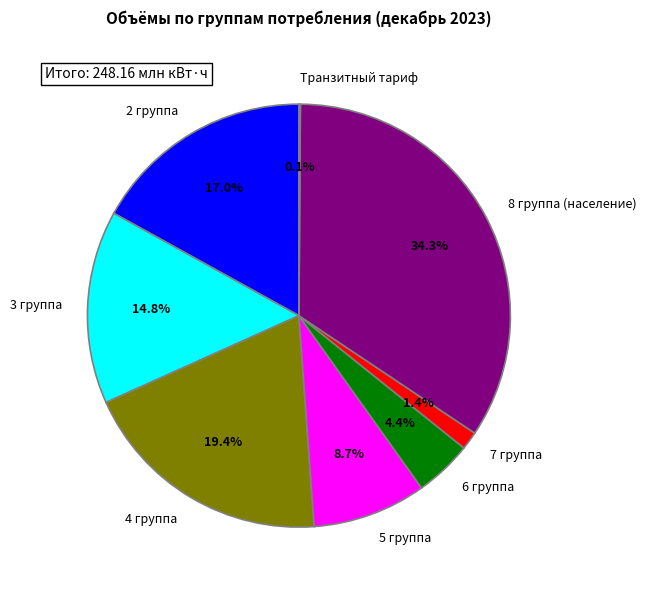

Is 5 группа the majority of the pie?

No